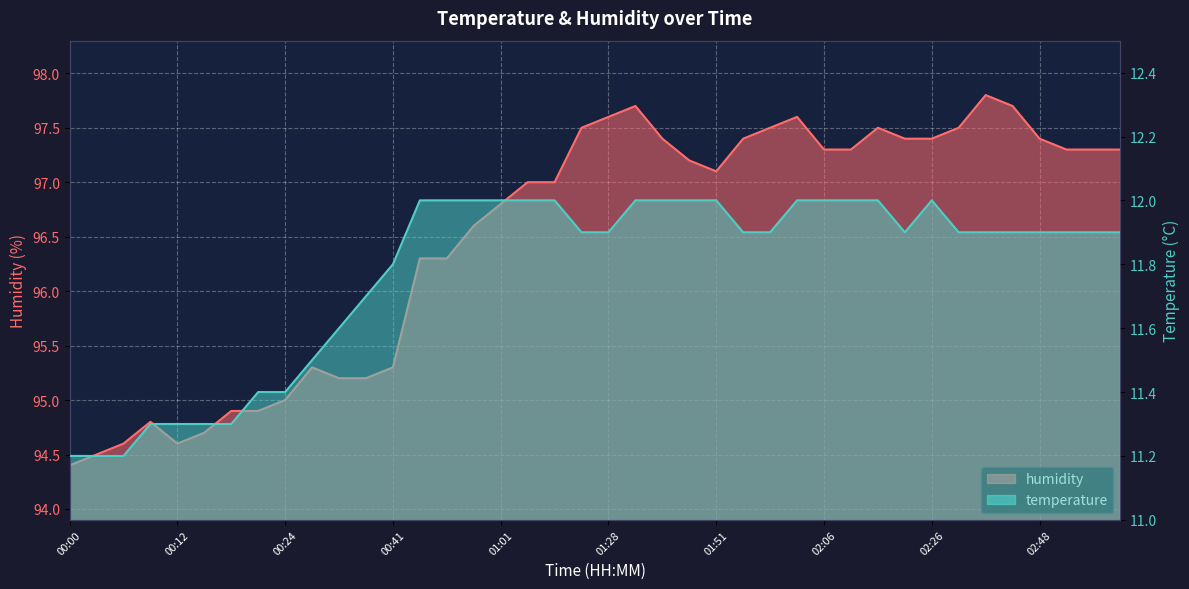

What is the value of the temperature point at the 7th from the left?

11.3